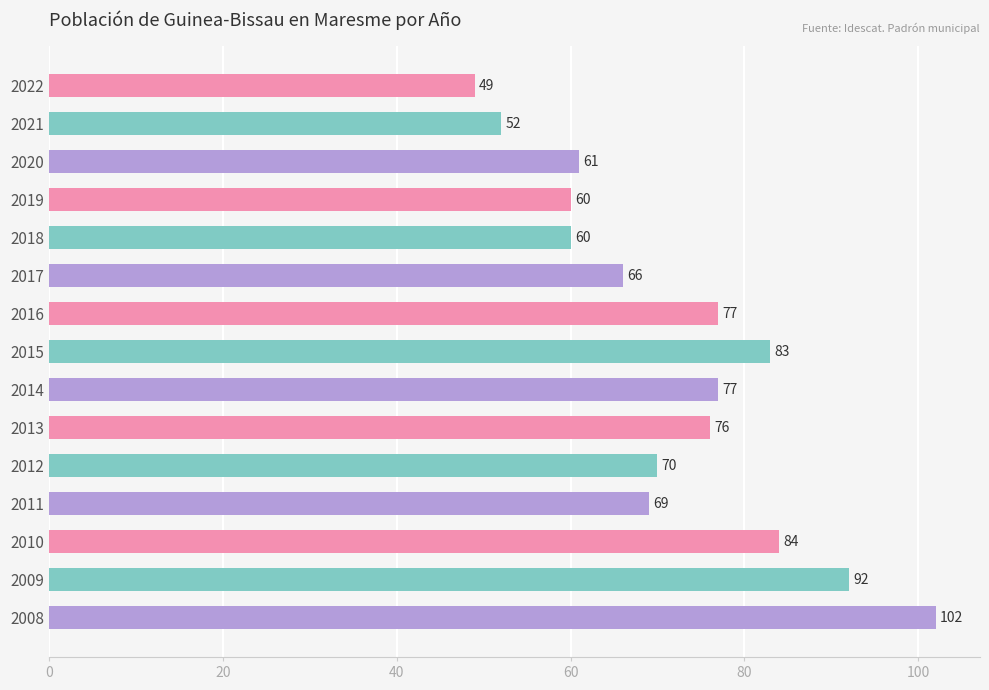

At which label is the value closest to 75?

2013